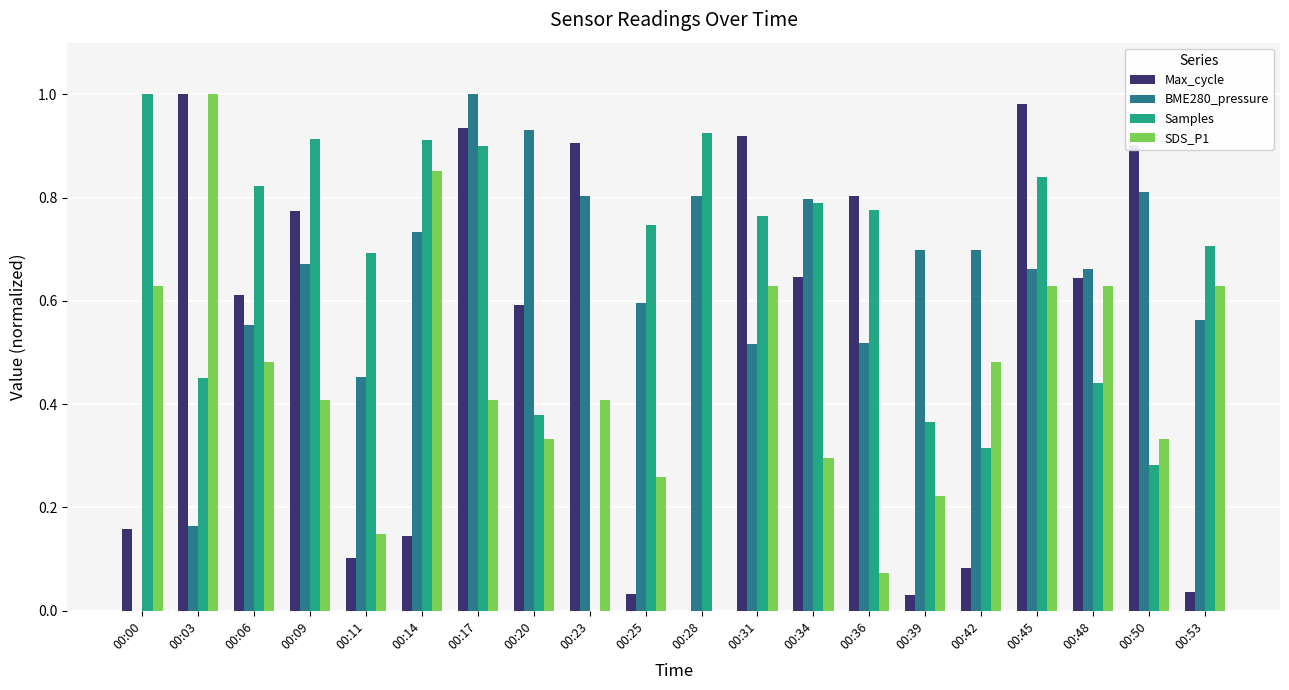

What is the sum of all BME280_pressure values?

12.6